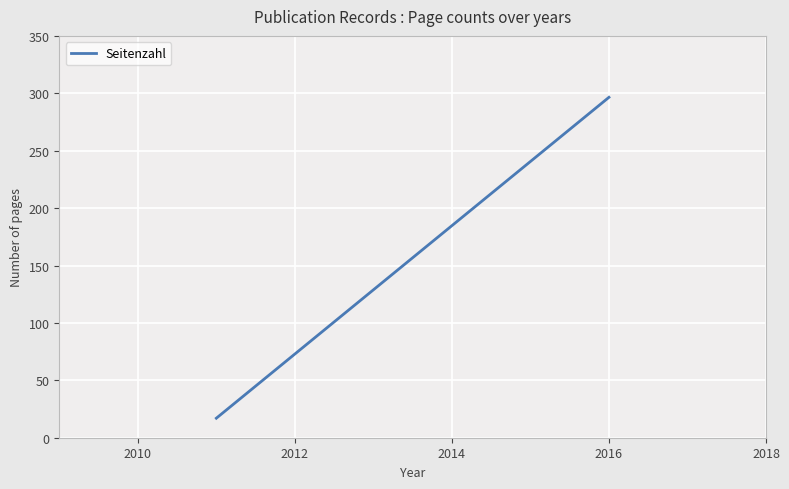

What is the difference between the maximum and minimum values?

279.5